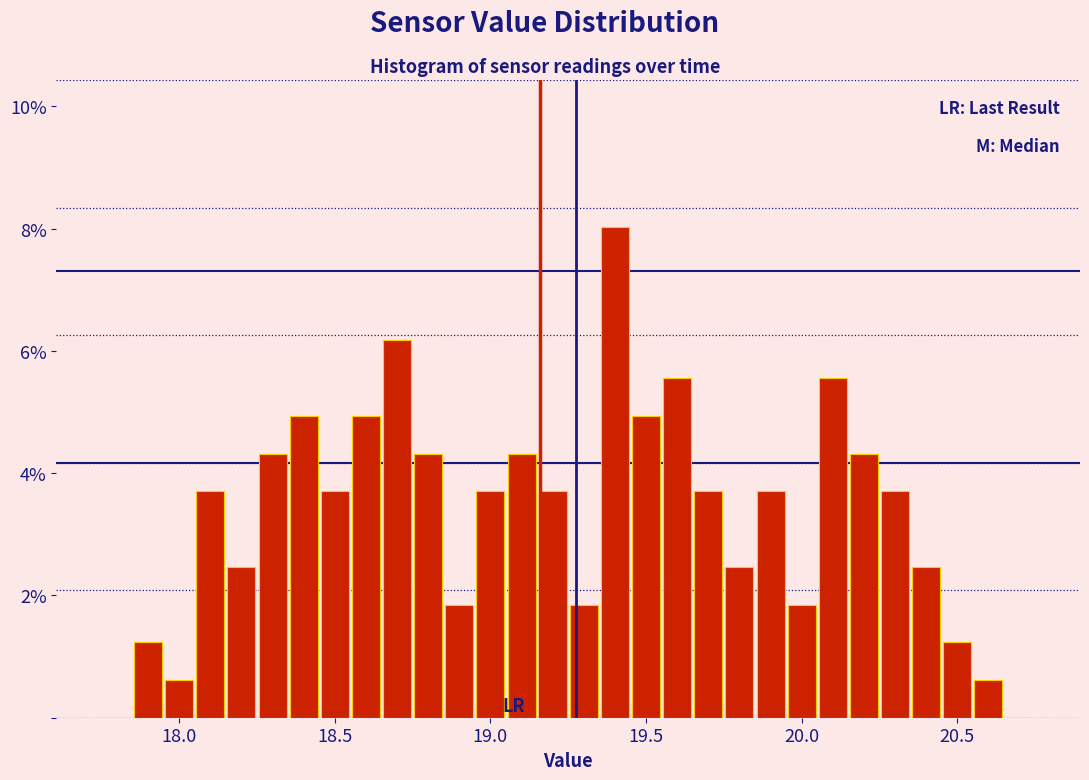

Around what value on the x-axis is the tallest bar? Give the approximate position of its centre, as read against the axis.

19.40